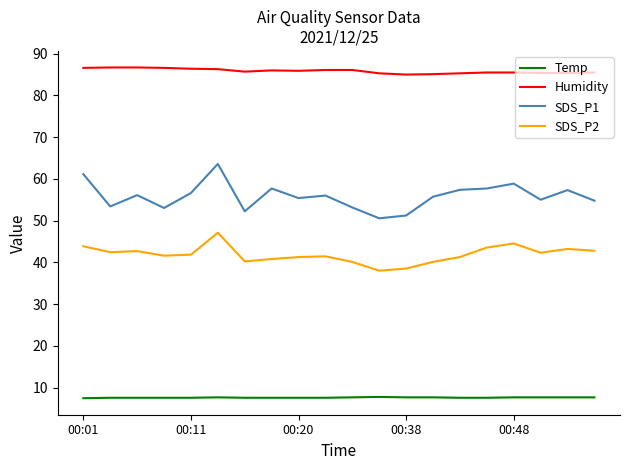

Which series has the largest total across all categories?

Humidity